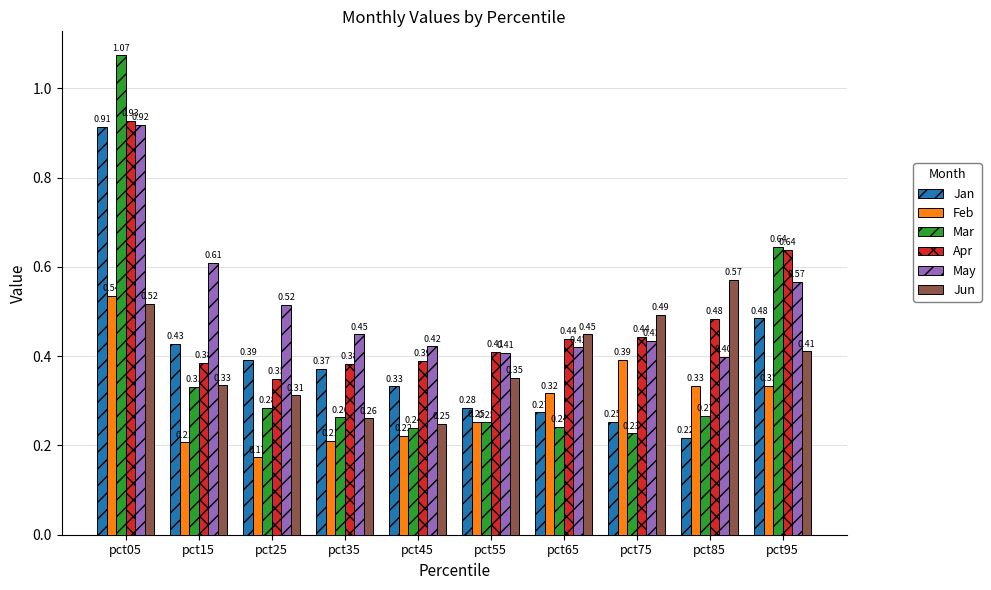

How many Feb values are between 0 and 1?

10